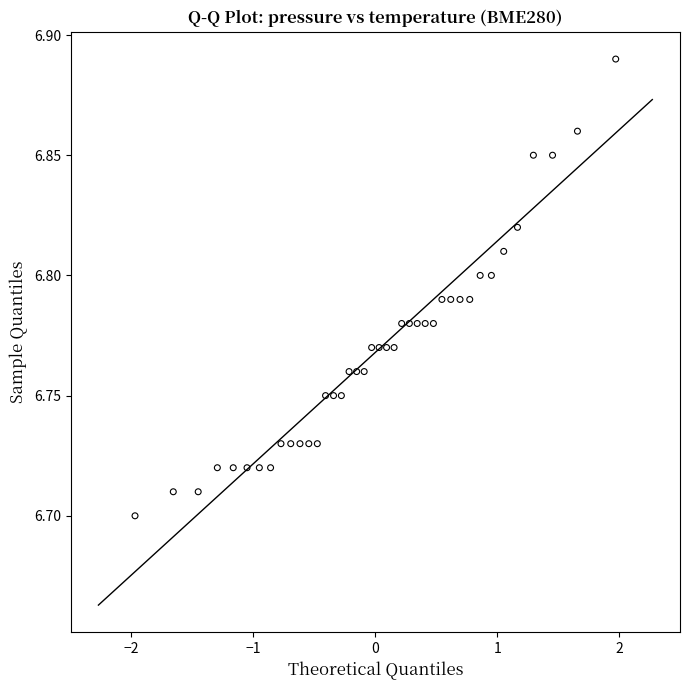

What is the range of X values (max minus min)?

3.9